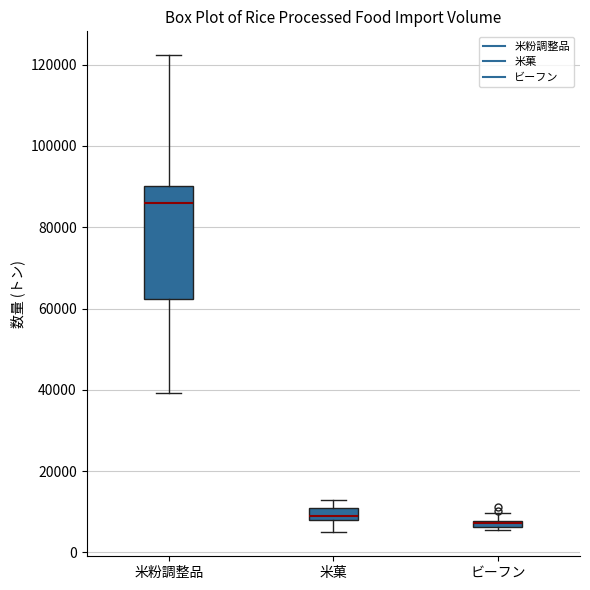

Which box's median line is the highest?

米粉調整品